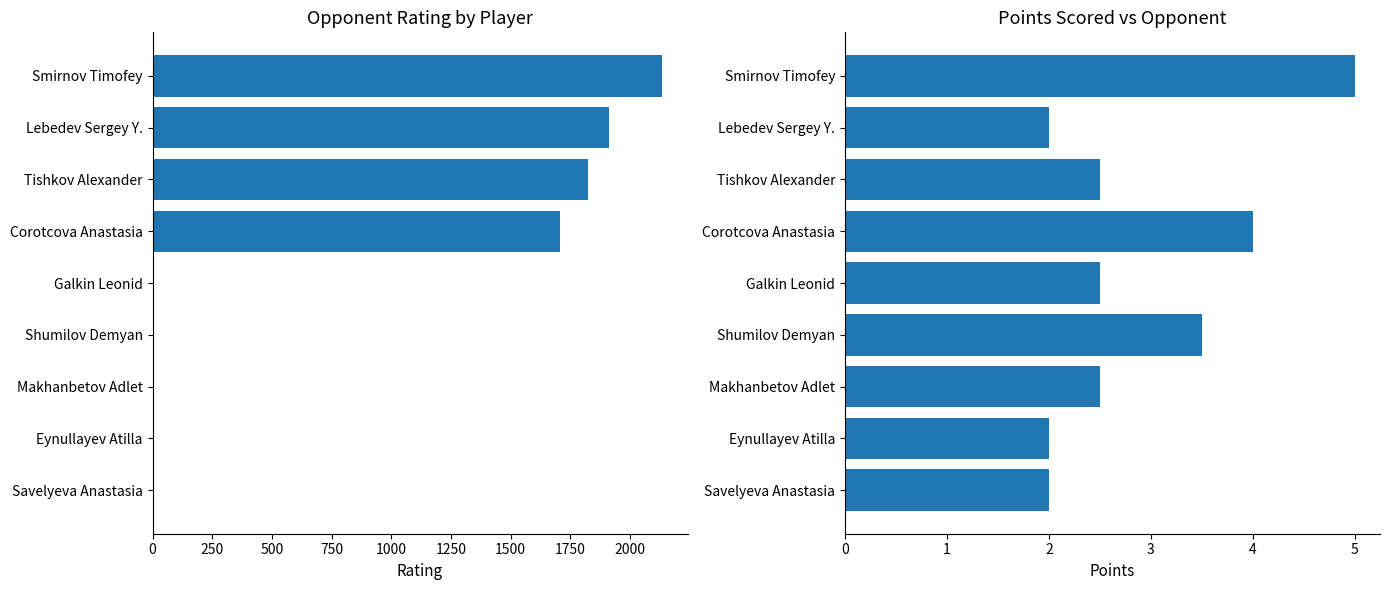

Which series has the largest total across all categories?

Rating